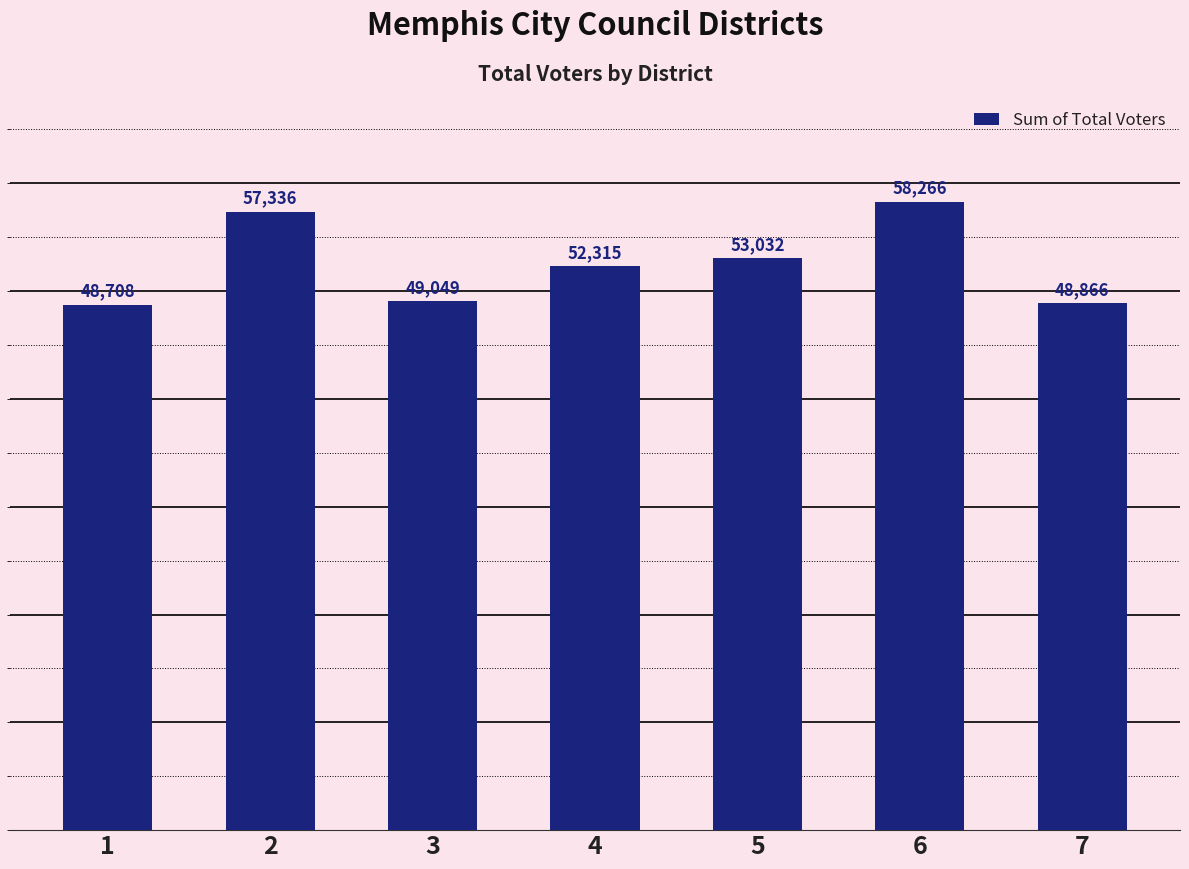

Reading right to left, what are all the values shown in this chart?

7=48866	6=58266	5=53032	4=52315	3=49049	2=57336	1=48708